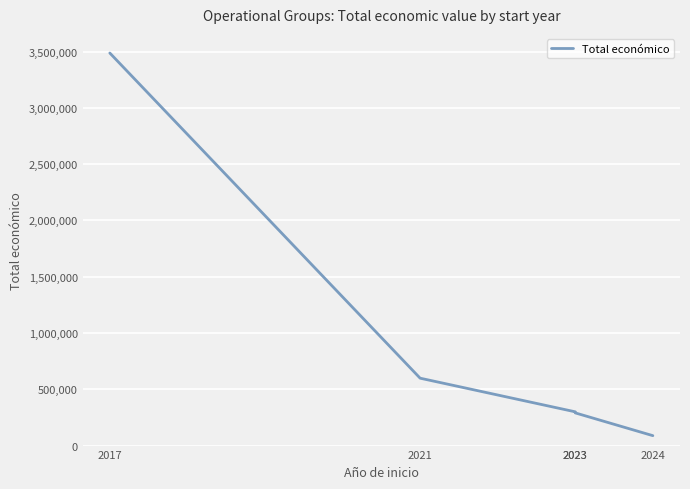

Reading left to right, list all the values displayed in this chart.

3487018	598659	299900	290328	88160